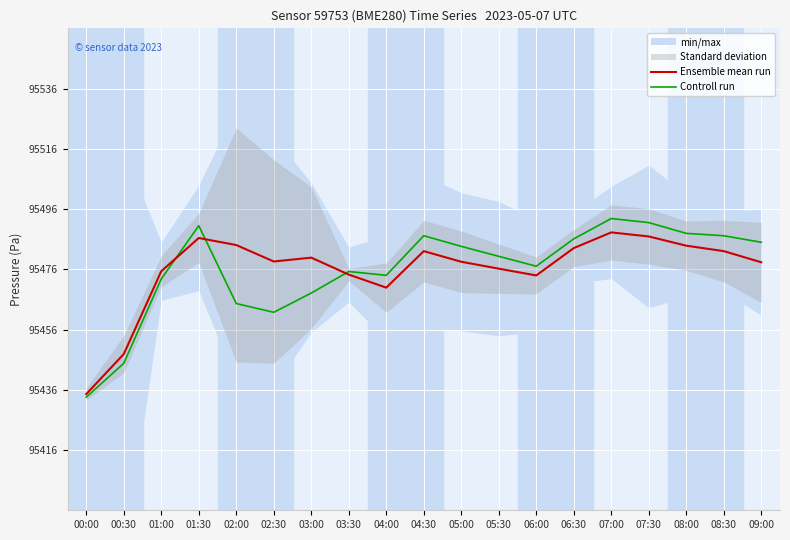

How many data points does each series have?

19